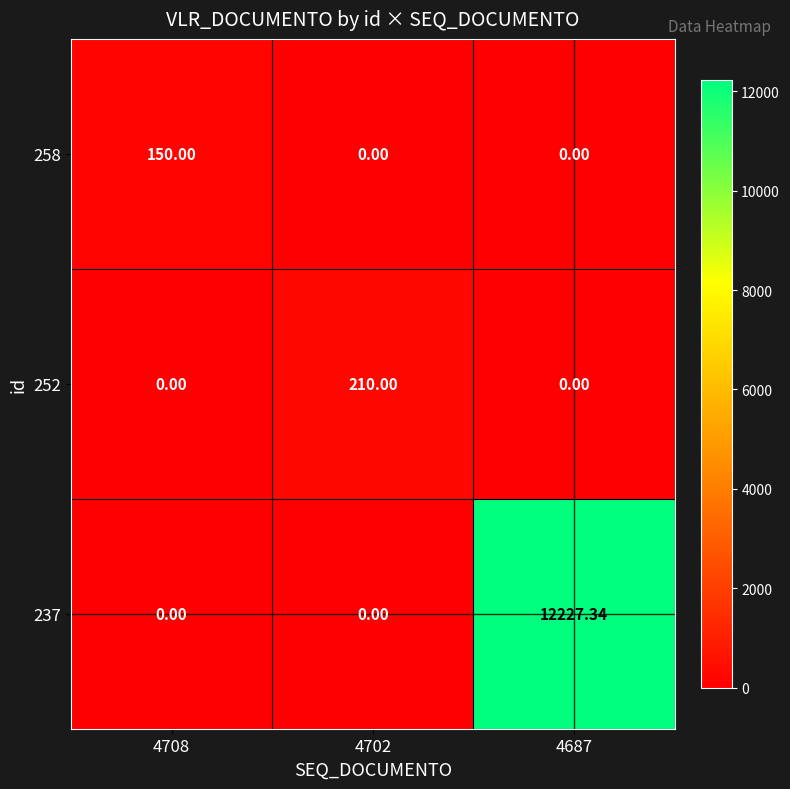

Between 4702 and 4687, which series saw the biggest shift?

237